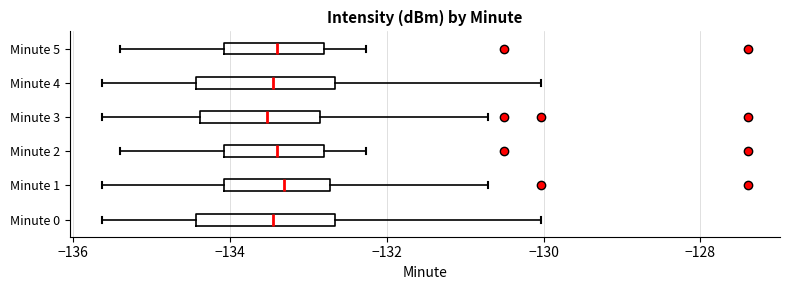

Where does the right whisker of the box for Minute 5 end on the x-axis? The values are not printed on the chart, so give them approximately, as read against the axis.

-132.2